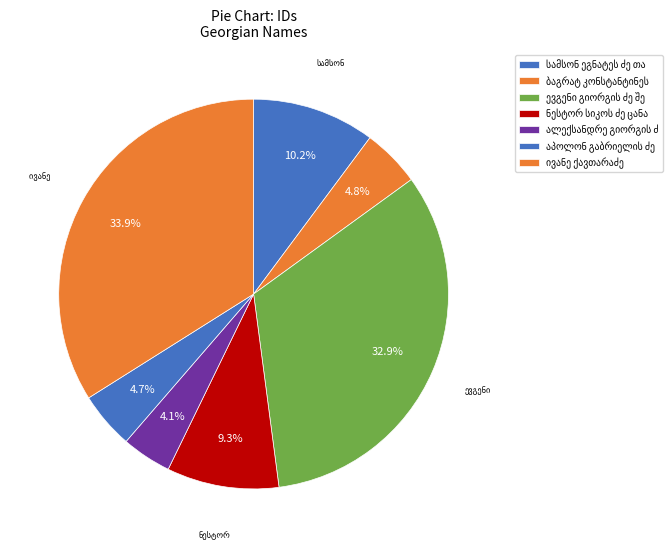

Count the number of slices in the pie.

7